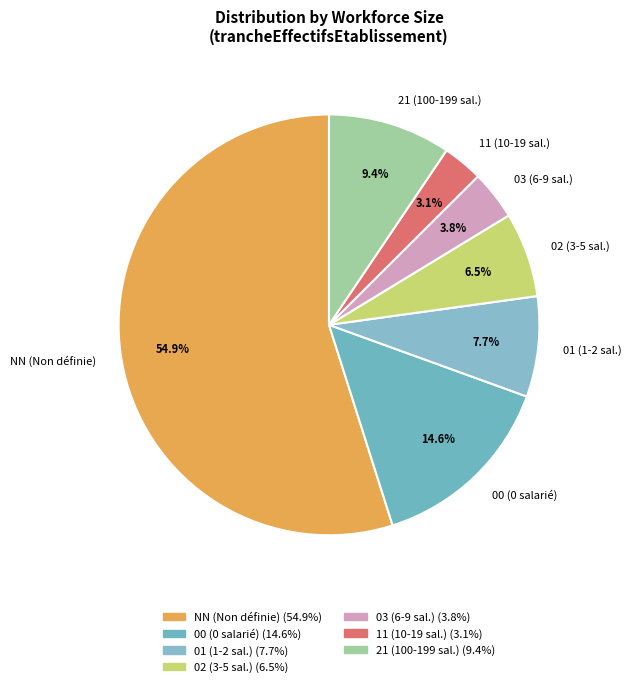

To the nearest percent, what is the average slice percentage?

14%